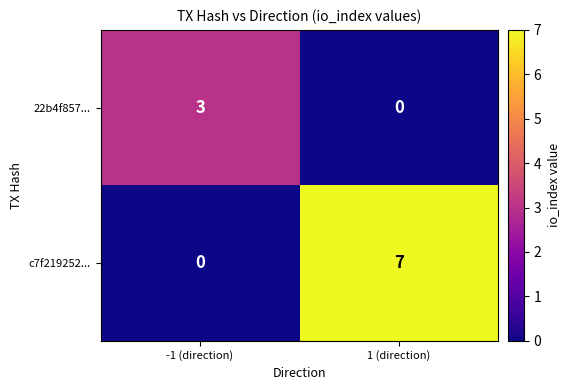

Rank the series by their maximum value, from highest to lowest.

c7f219252..., 22b4f857...